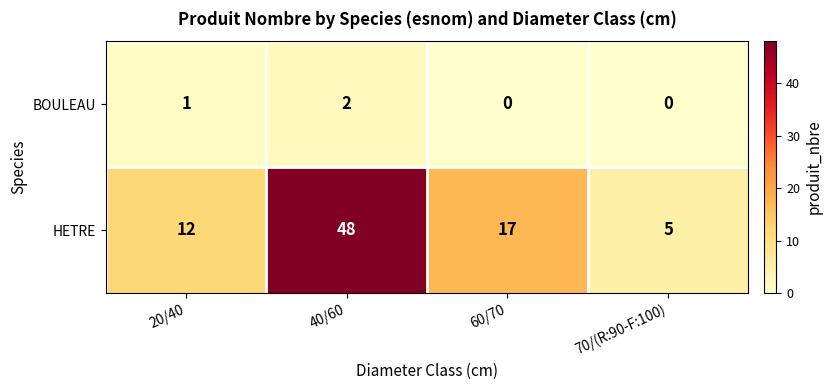

Is it true that HETRE equals 2 at 70/(R:90-F:100)?

False